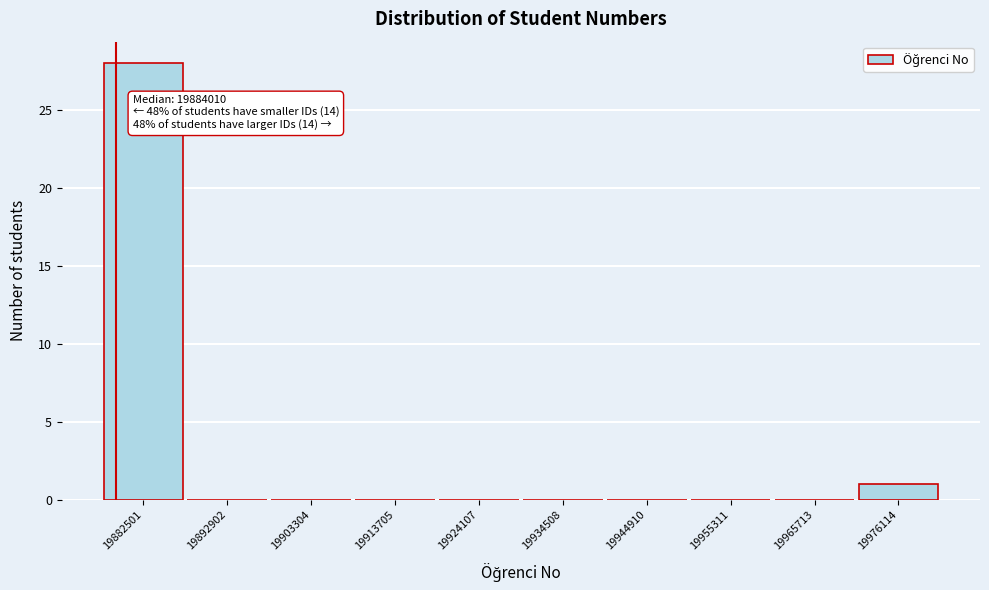

Reading left to right, list all the values displayed in this chart.

19882501=28	19892902=0	19903304=0	19913705=0	19924107=0	19934508=0	19944910=0	19955311=0	19965713=0	19976114=1